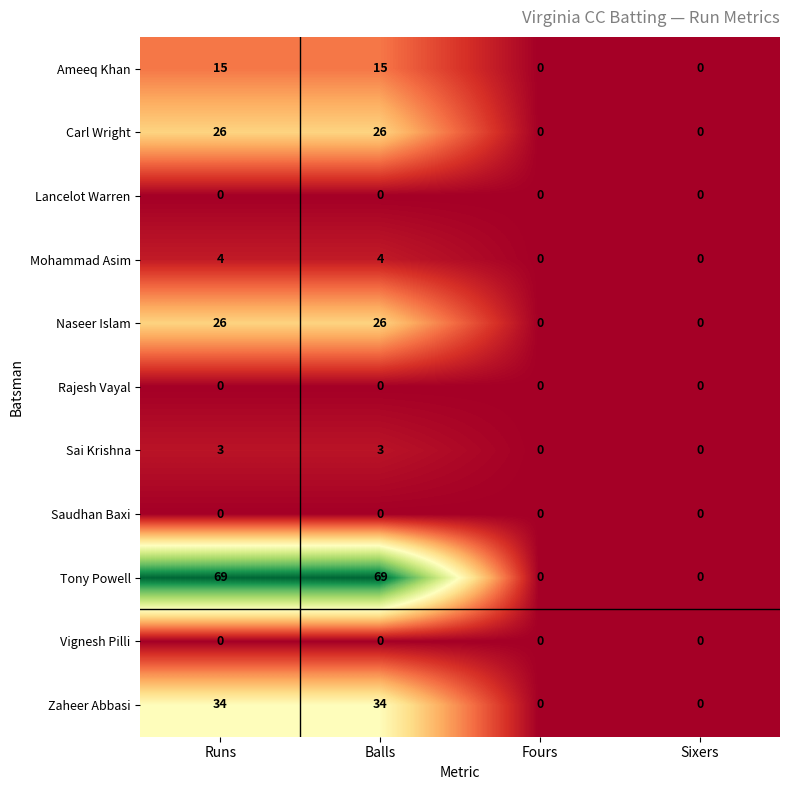

What is the difference between the highest and lowest values at Balls?

69